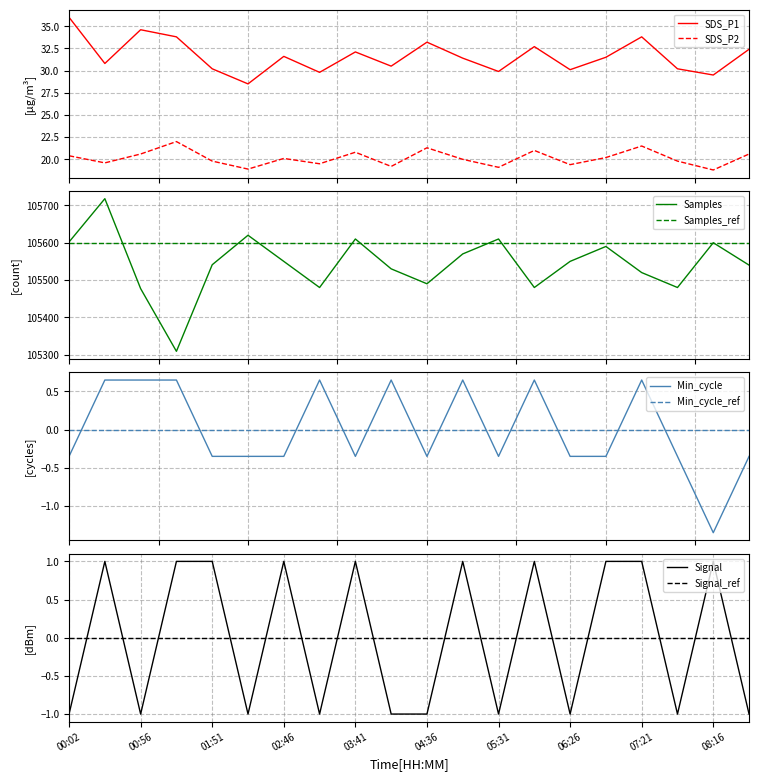

Does the chart have visible grid lines?

Yes